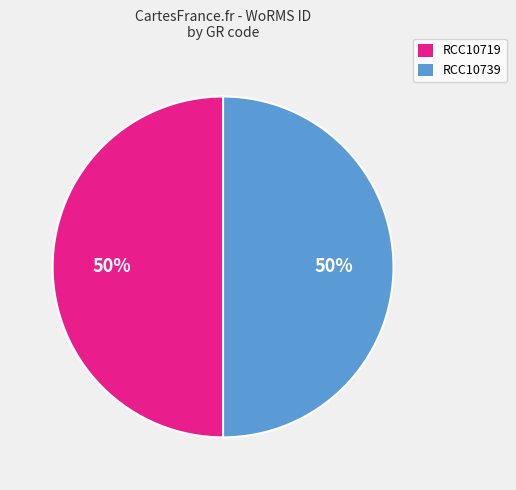

Approximately how many times larger is the value at RCC10739 compared to RCC10719?

1.0